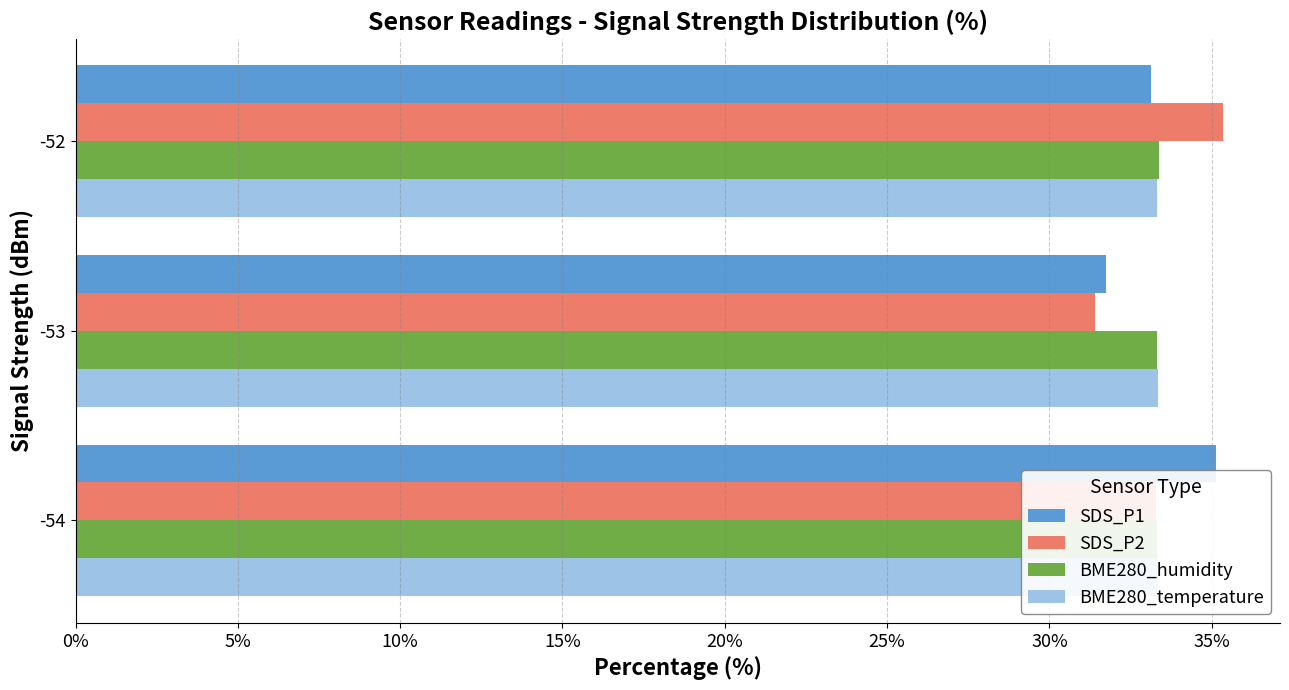

What is the average value of the SDS_P2 series?

33.3